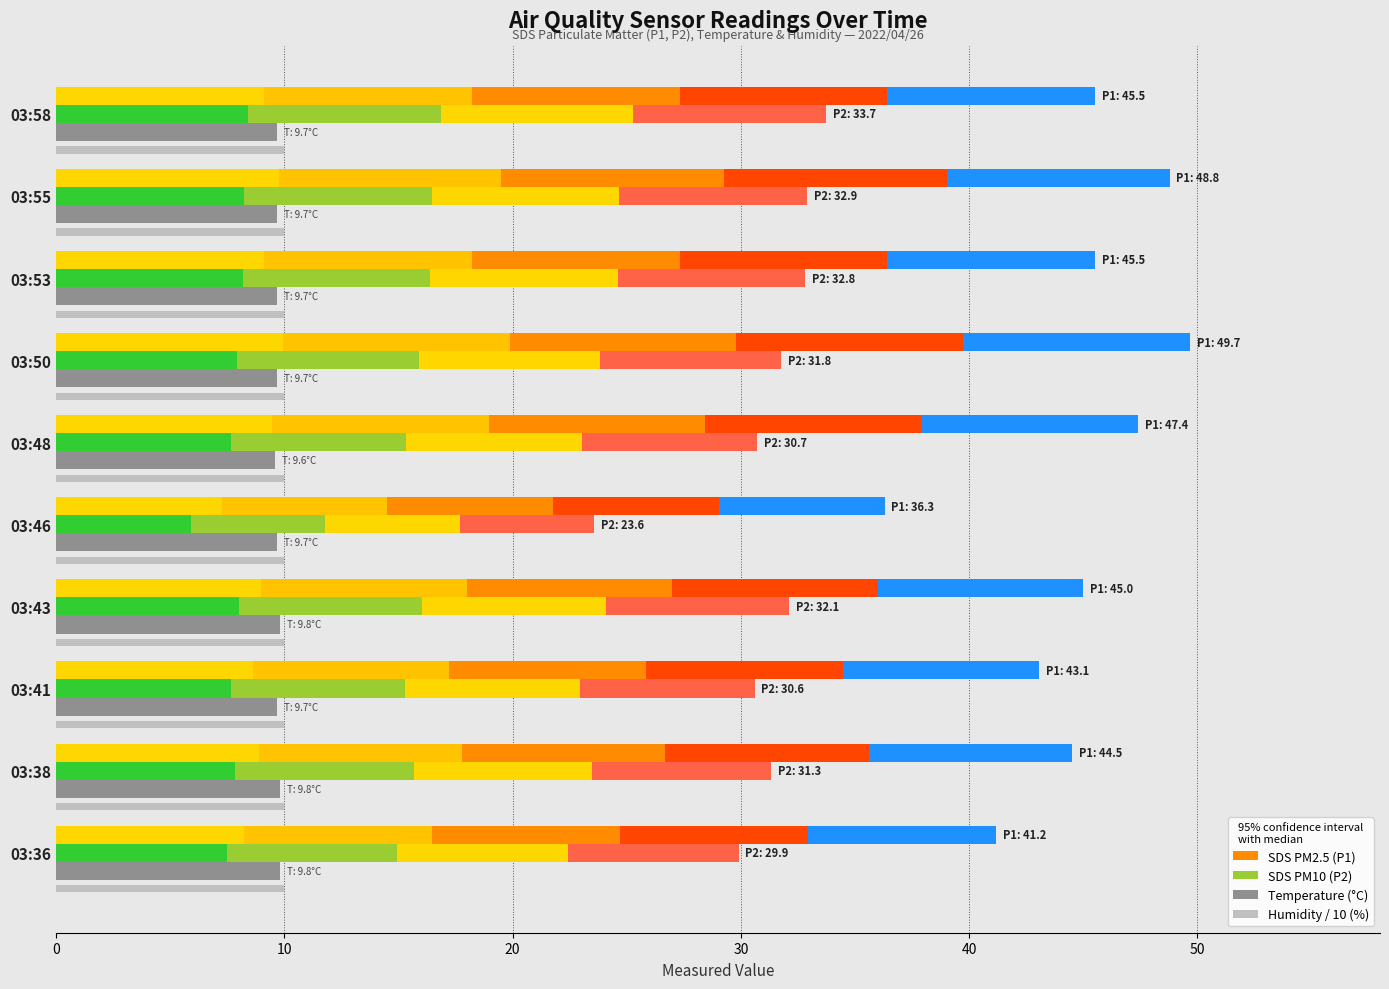

True or false: Humidity/10 (%) has a value of 0.0 at 40.

False